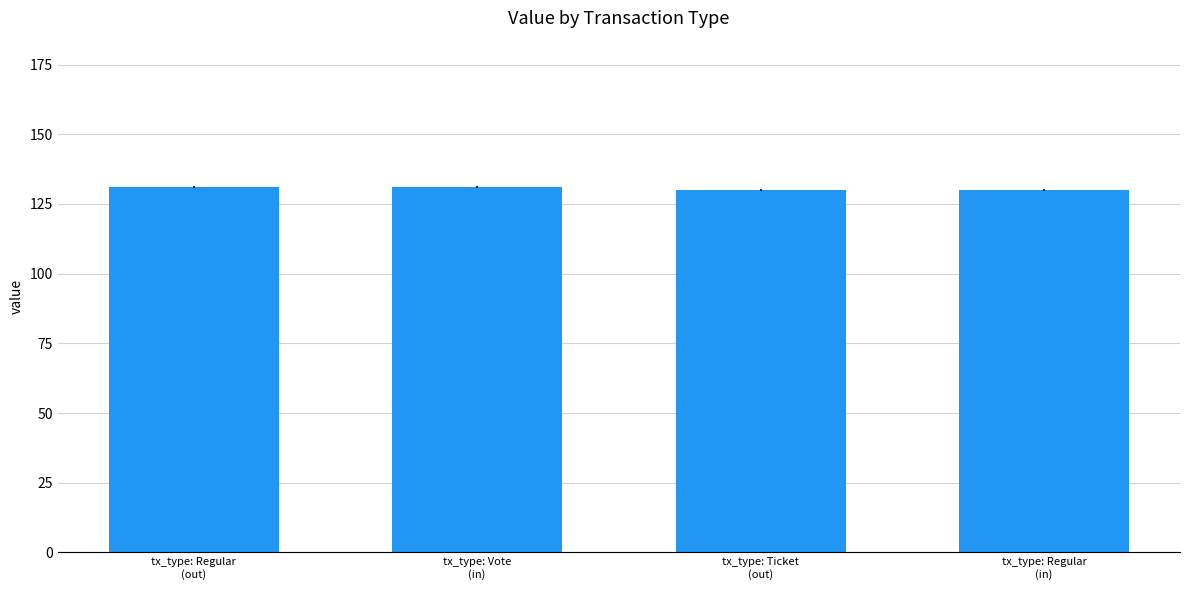

What is the greatest value displayed?

131.1